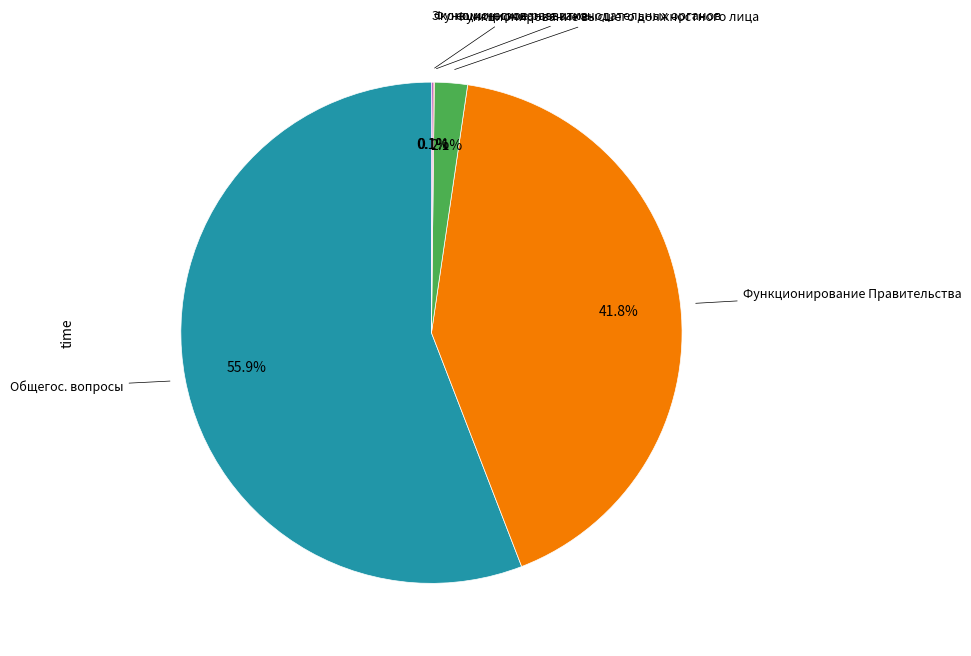

Is there a majority slice in this chart?

Yes